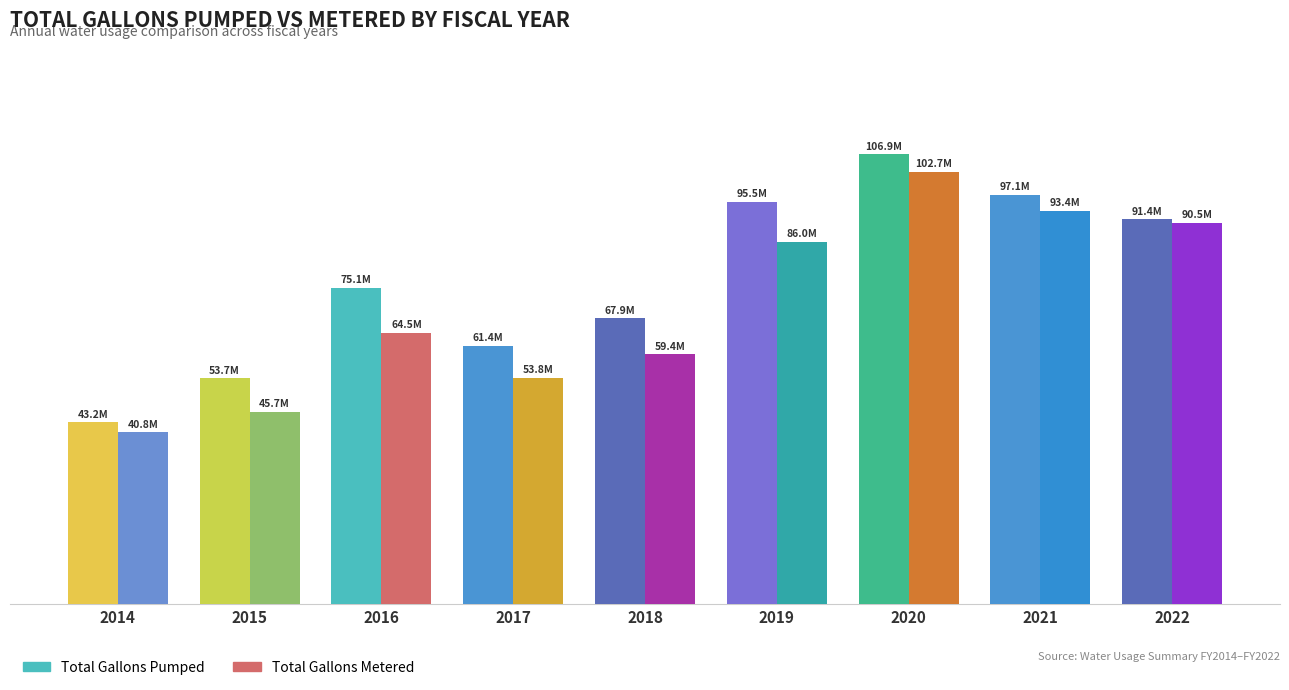

How many bars are there in total?

18